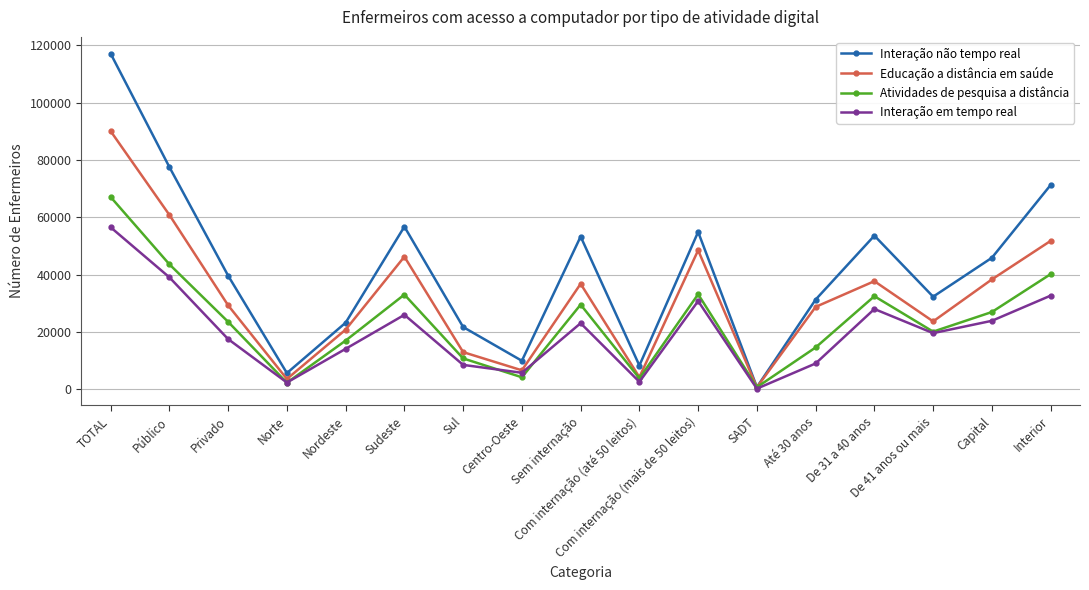

Is this an area chart (filled region under the line)?

No